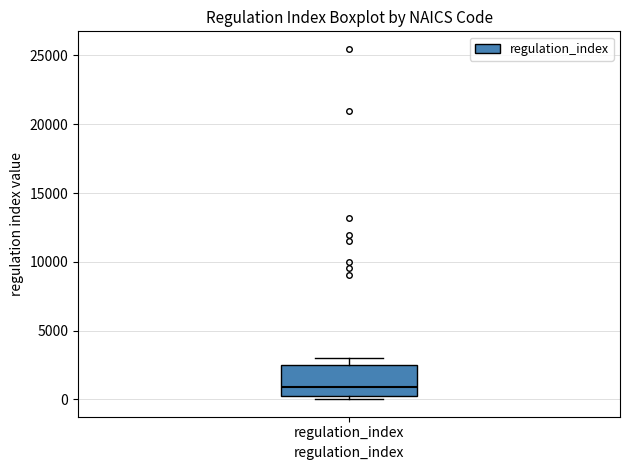

Read this box plot against the y-axis: the position of the median line, the range covered by the box, and the ends of both whiskers. The values are not printed on the chart, so give them approximately, as read against the axis.

median 1000, box 0 to 2500, whiskers 0 (just below the box's lower edge) to 3000